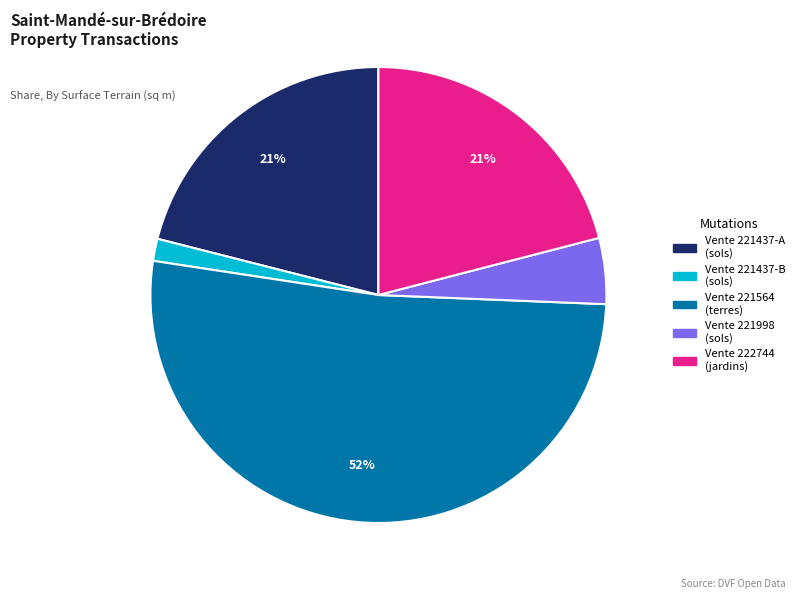

Does any single category account for the majority?

Yes